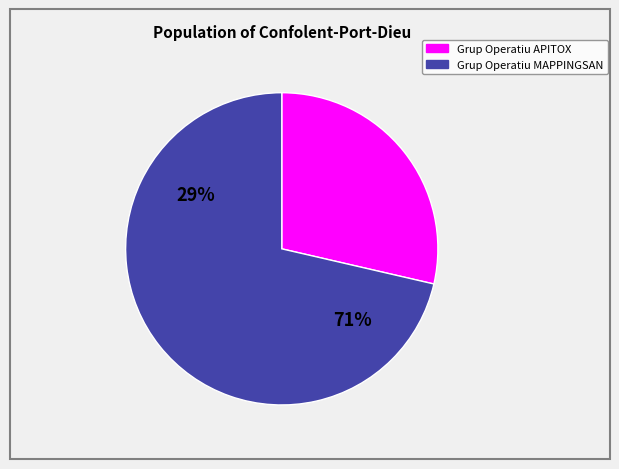

True or false: Grup Operatiu APITOX accounts for 29% of the total.

True